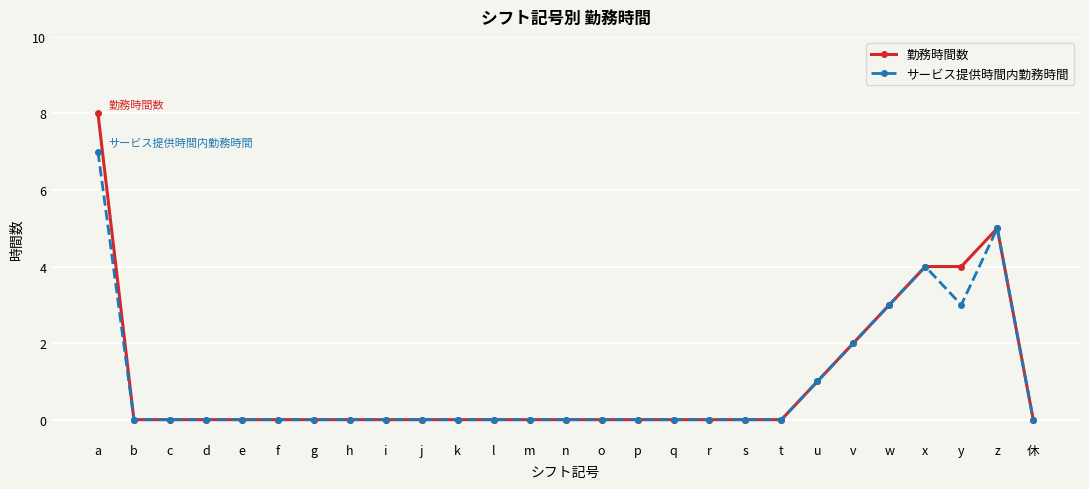

How many サービス提供時間内勤務時間 values are between 0 and 1?

21